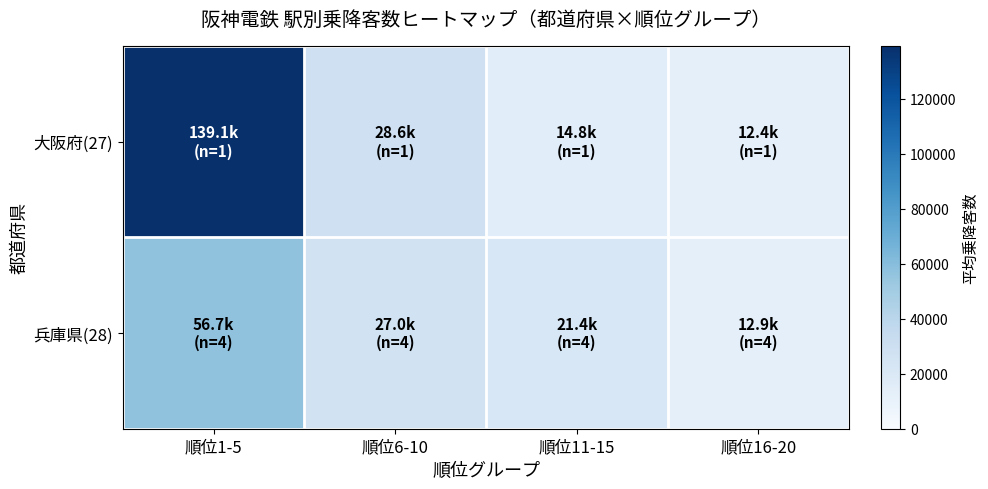

What is the difference between the highest and lowest values at 順位6-10?

1590.5